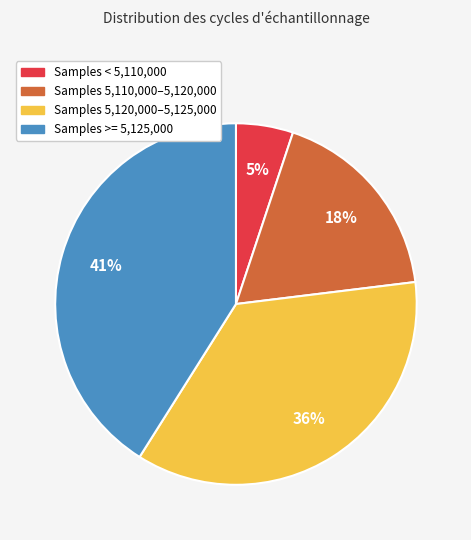

Is there a majority slice in this chart?

No